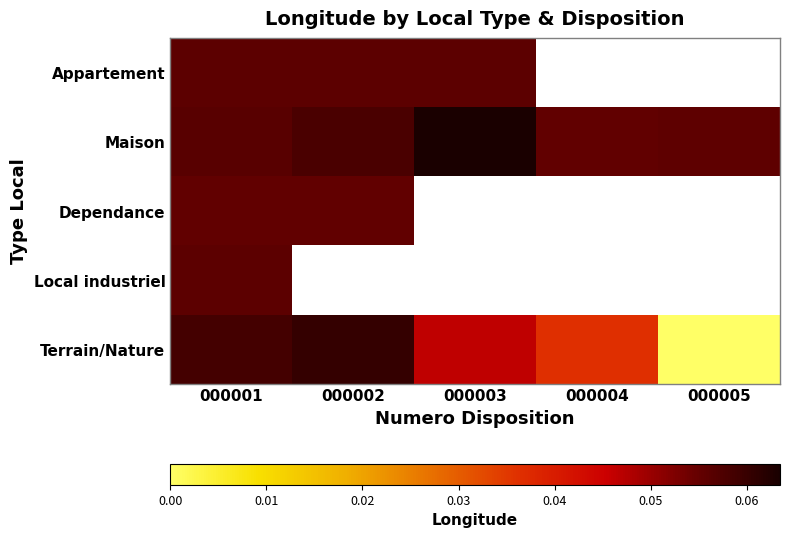

Is the value of Local industriel at 000005 greater than the value of Maison at 000001?

No